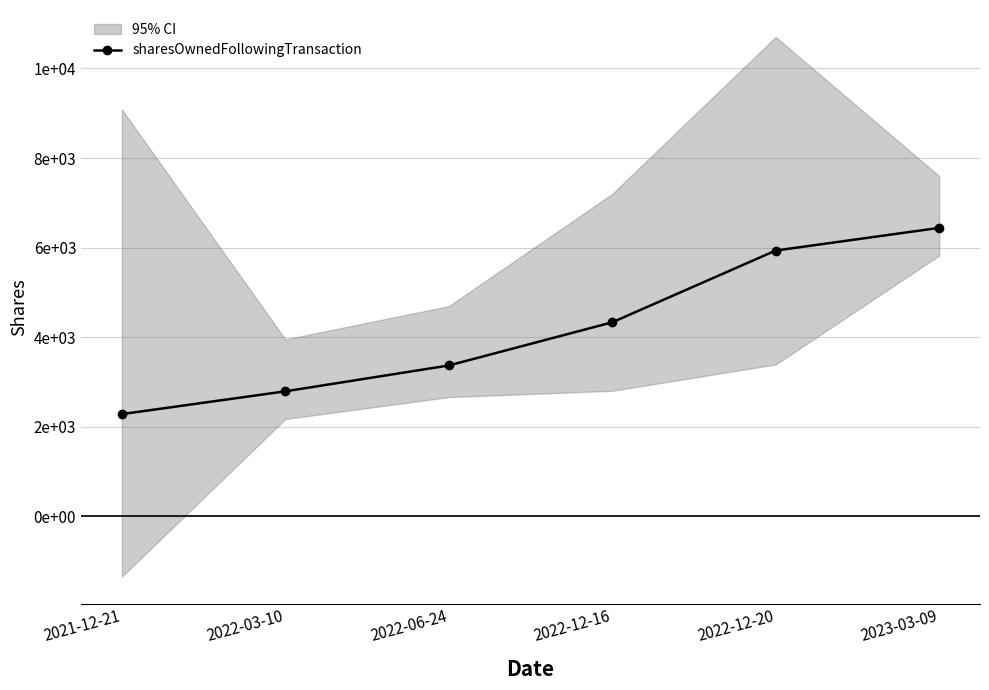

What is the sum of the values at 2022-12-20 and 2023-03-09?

12376